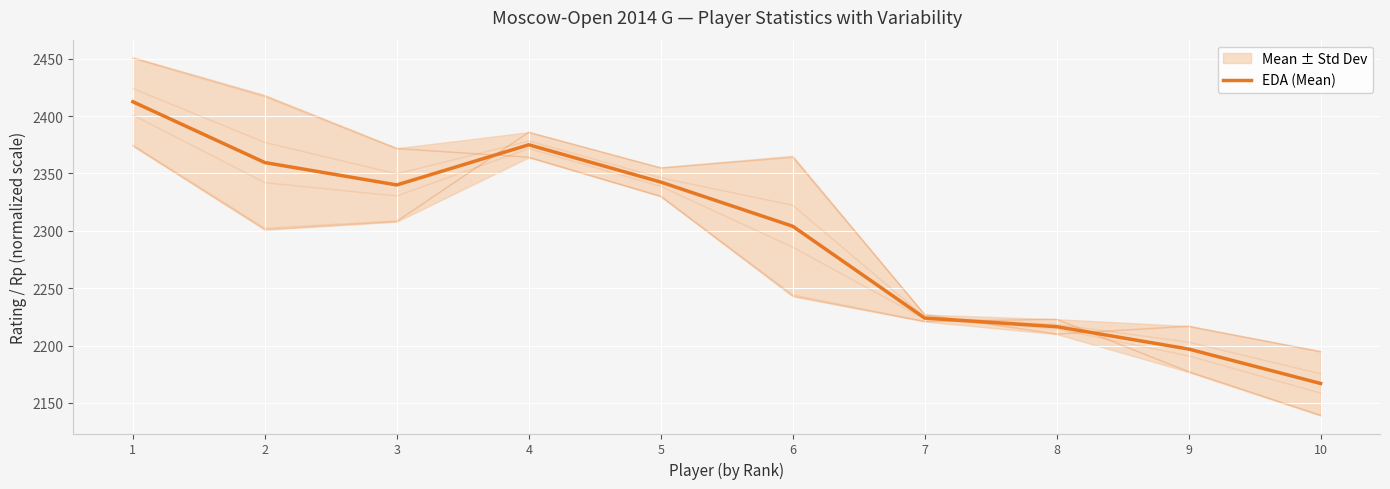

What is the sum of all values?

22938.0